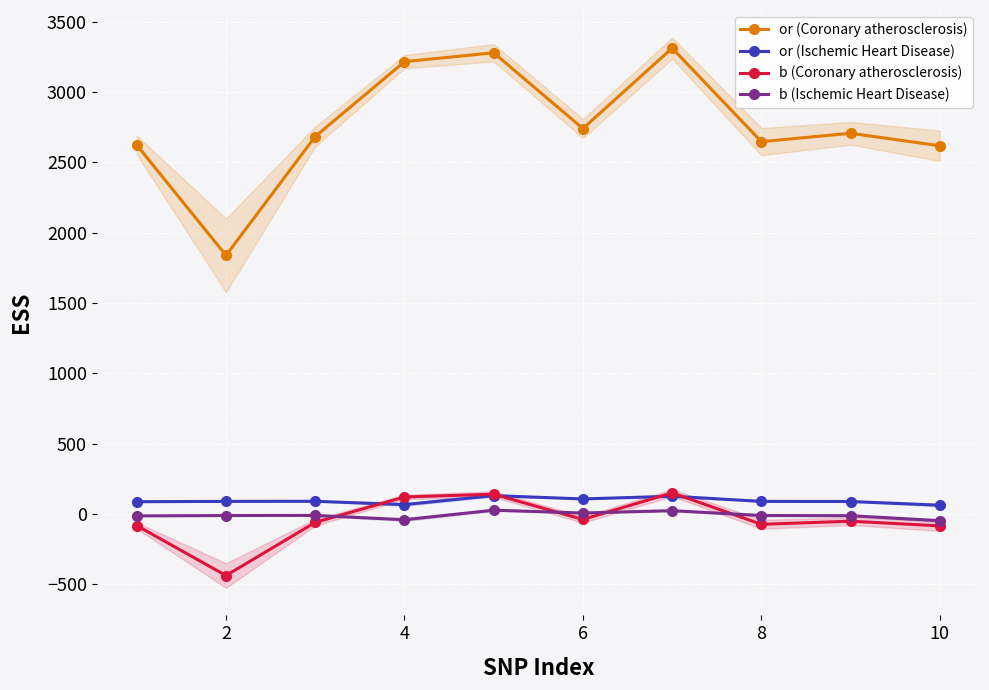

In b (Coronary atherosclerosis), how many points are lower than both neighbors (excluding endpoints)?

3